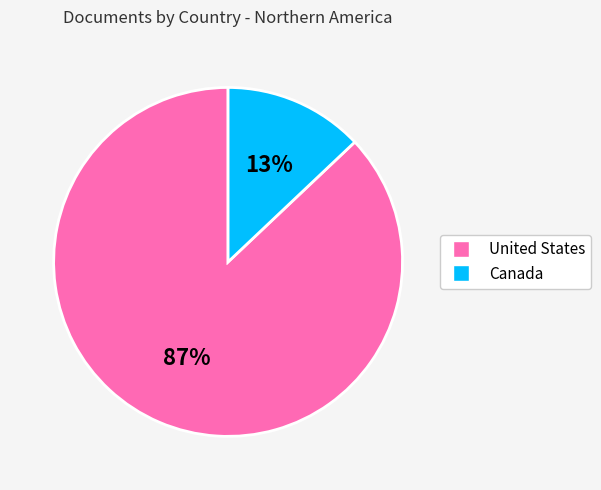

Is there a majority slice in this chart?

Yes